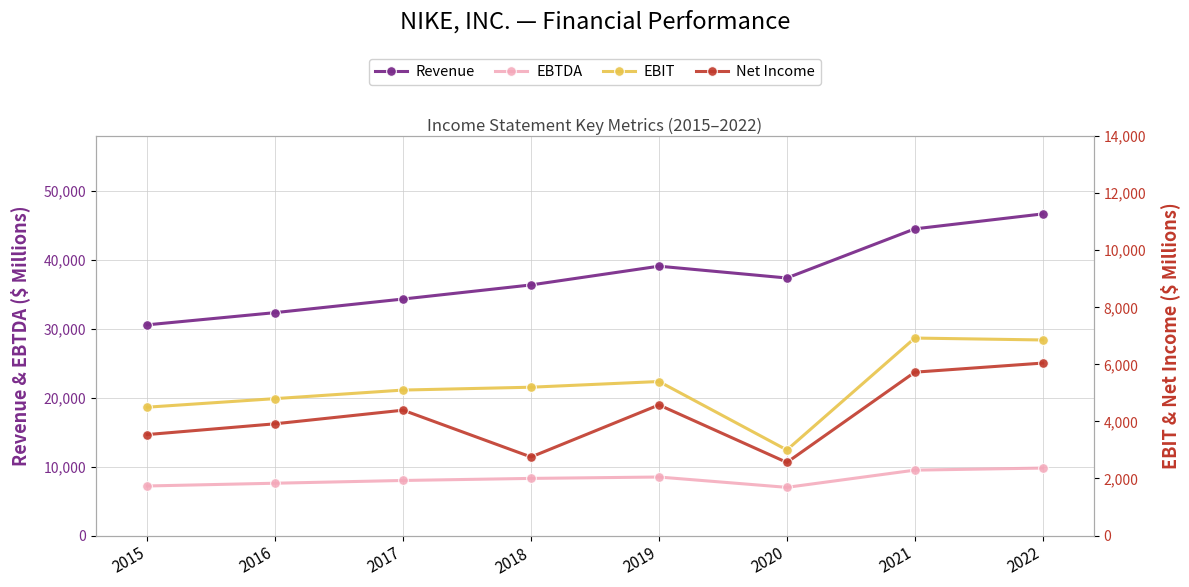

At which category does EBIT reach its first local valley?

2020